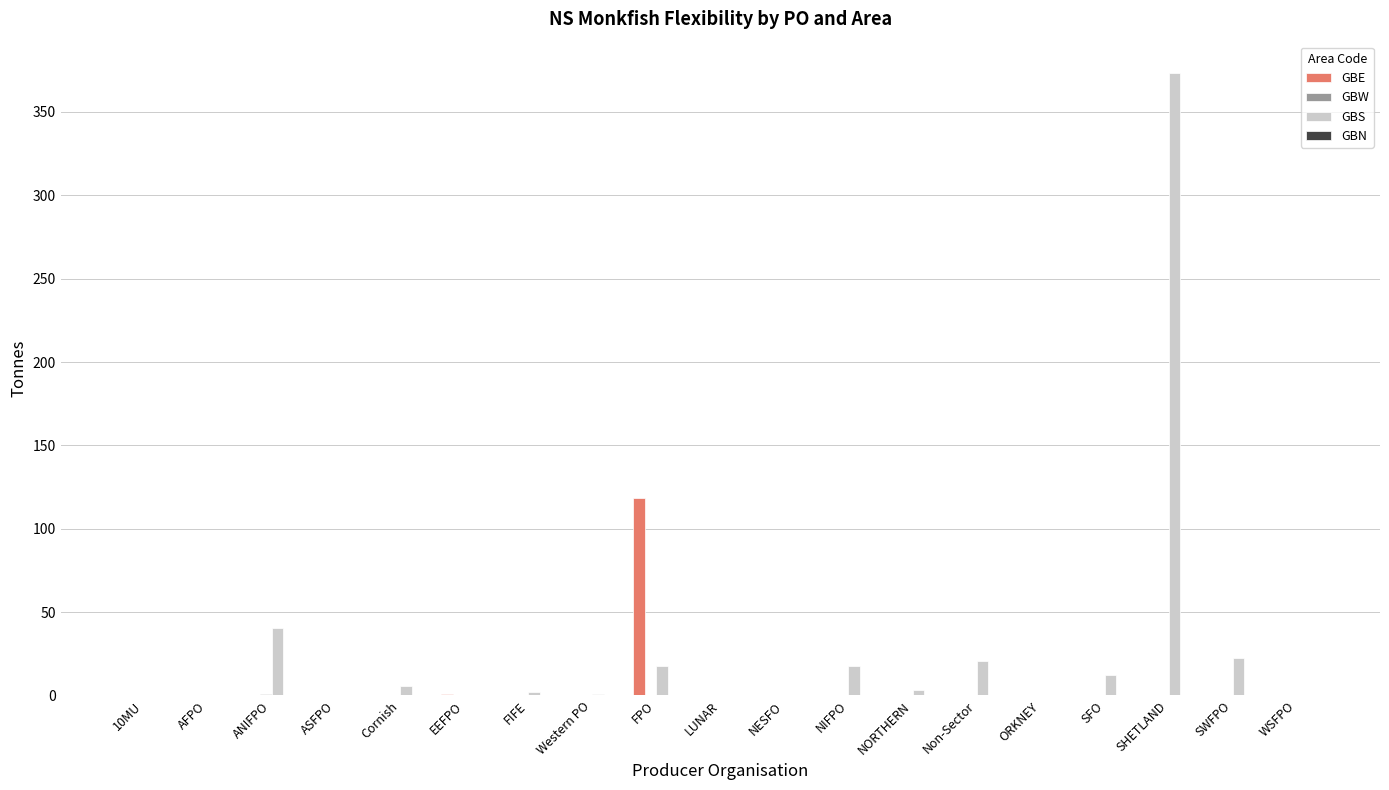

What is the sum of all GBE values?

119.7